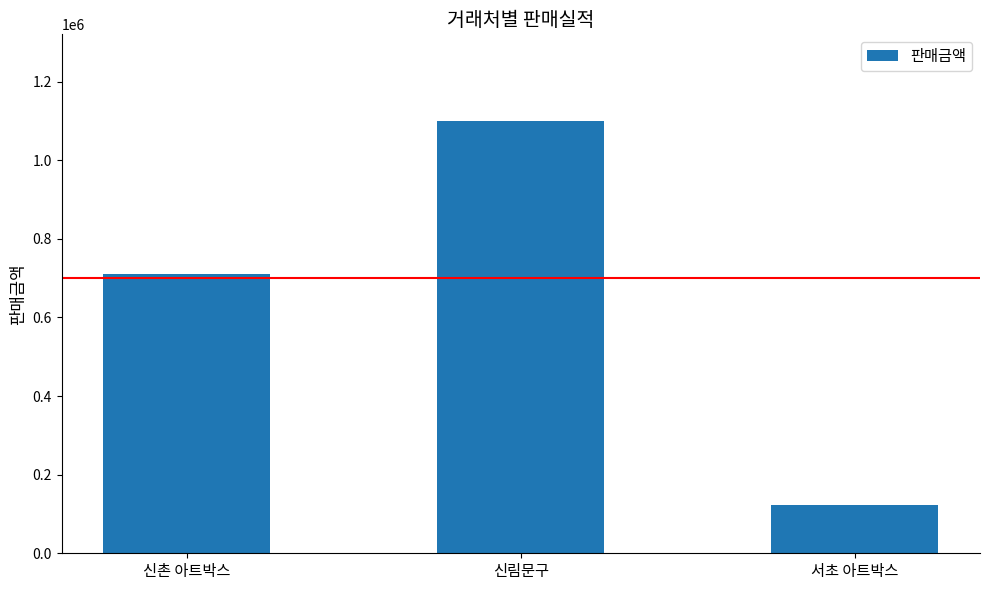

Reading left to right, extract all data points from this chart.

710000	1100000	122000